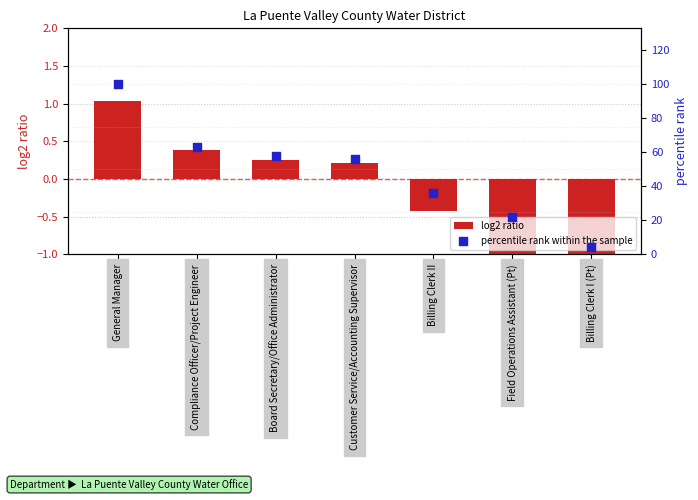

Is the value of percentile rank within the sample at Billing Clerk I (Pt) greater than the value of log2 ratio at Board Secretary/Office Administrator?

Yes